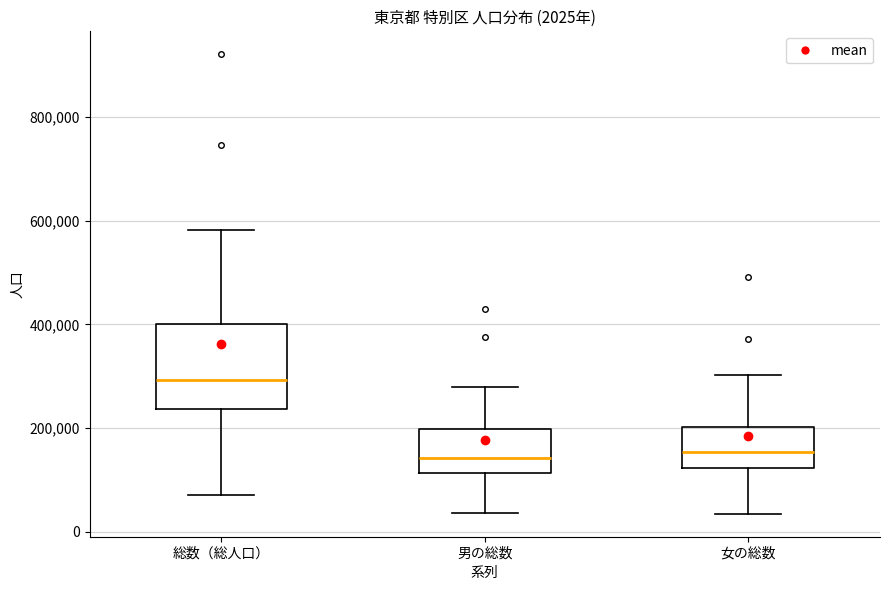

Which box is the tallest, from its lower edge to its upper edge?

総数（総人口）